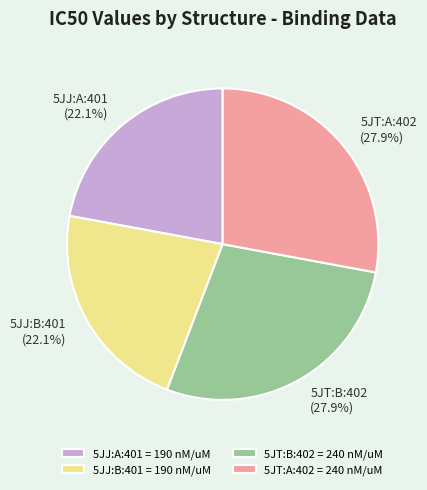

To the nearest percent, what percentage of the pie is 5JT:B:402?

28%